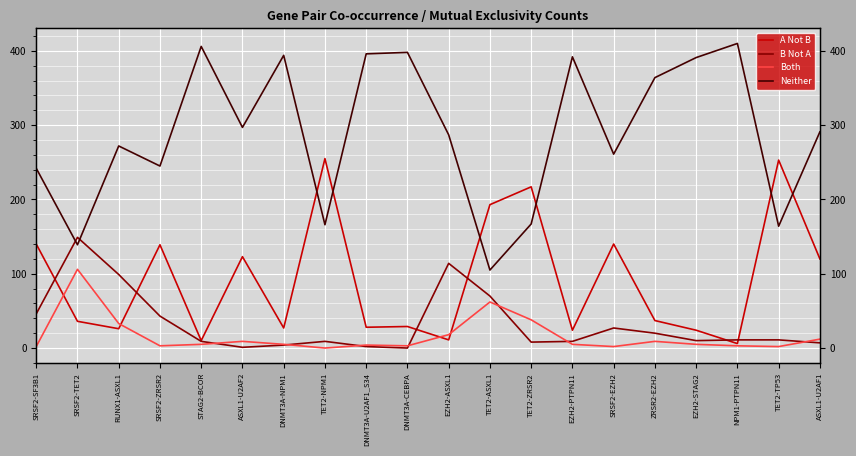

What is the sum of the B Not A values at EZH2-STAG2 and NPM1-PTPN11?

21